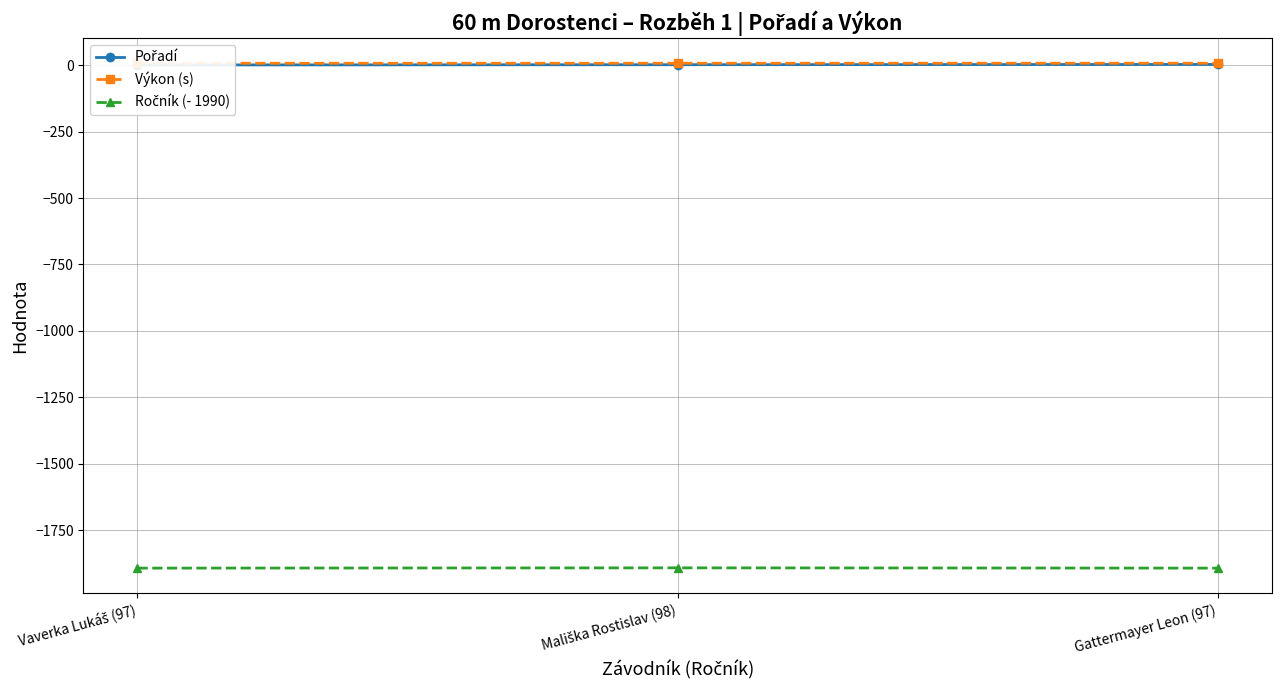

At how many categories does at least one series exceed -1670?

3